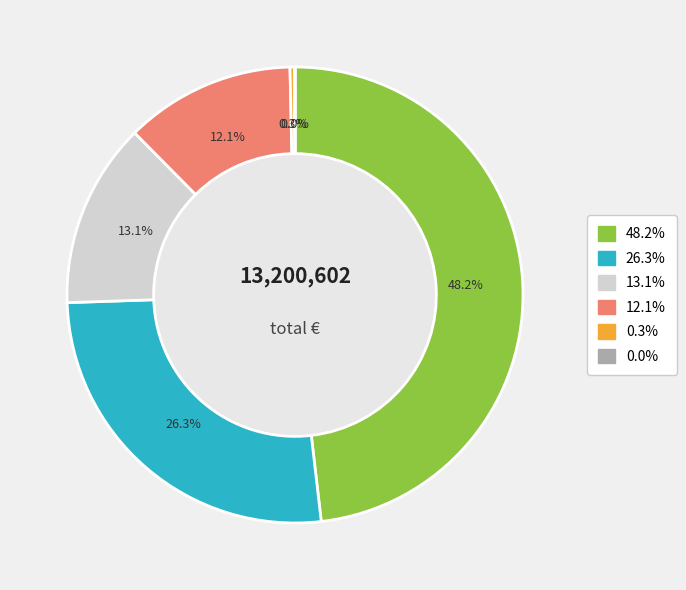

Does any single category account for the majority?

No